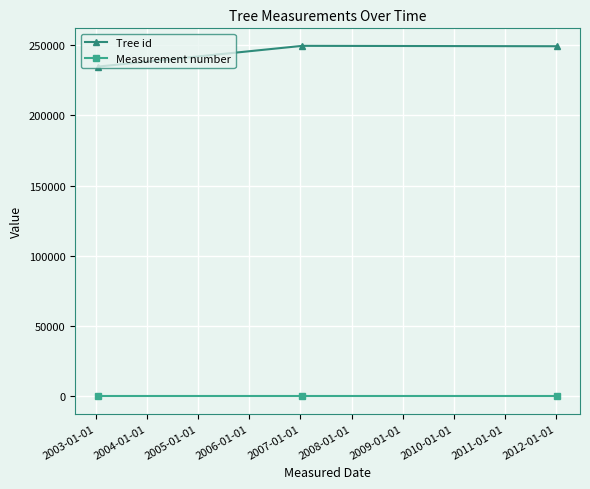

Is this an area chart (filled region under the line)?

No